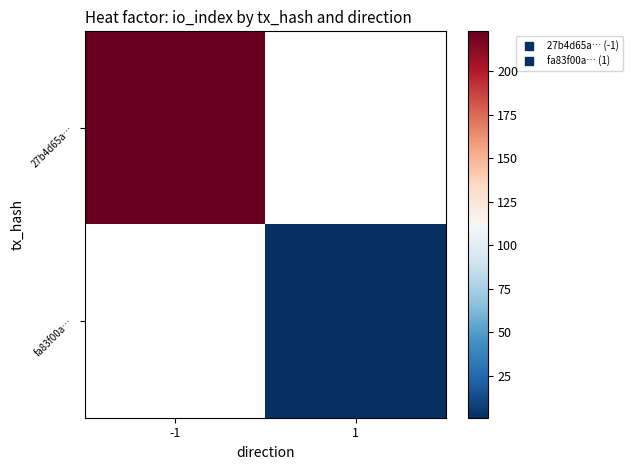

At 1, list the series in order from largest to smallest.

27b4d65a…, fa83f00a…